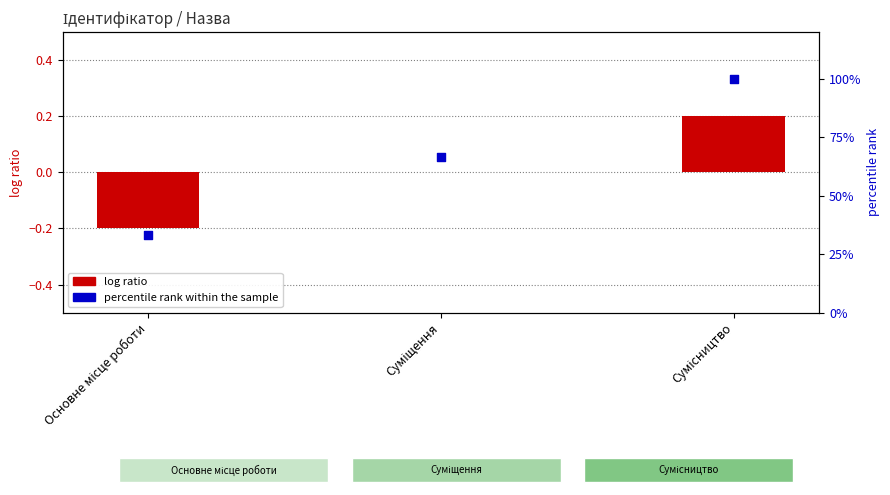

What are all the series names shown in the legend?

log ratio, percentile rank within the sample